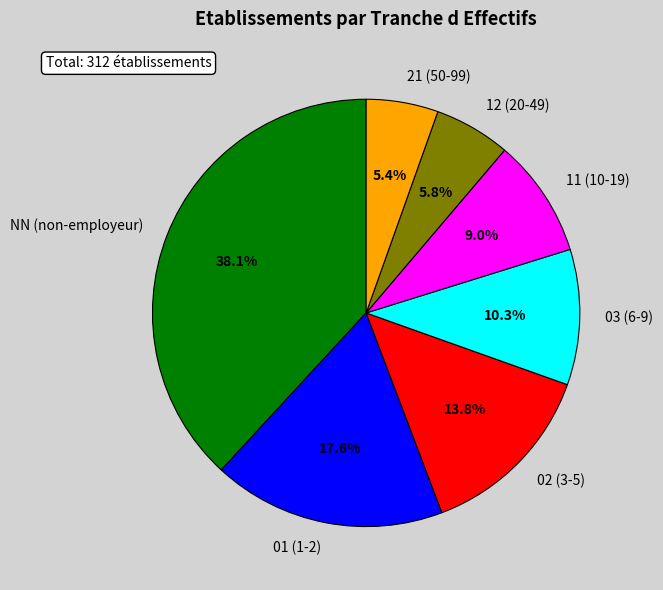

Approximately how many times larger is the value at 21 compared to 02?

0.4